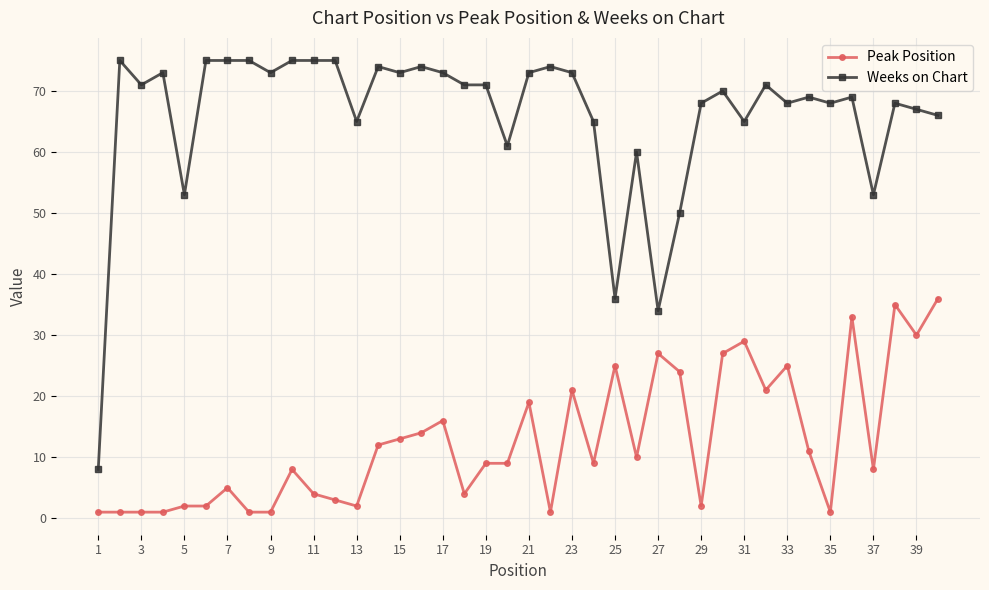

Which series has the largest total across all categories?

Weeks on Chart